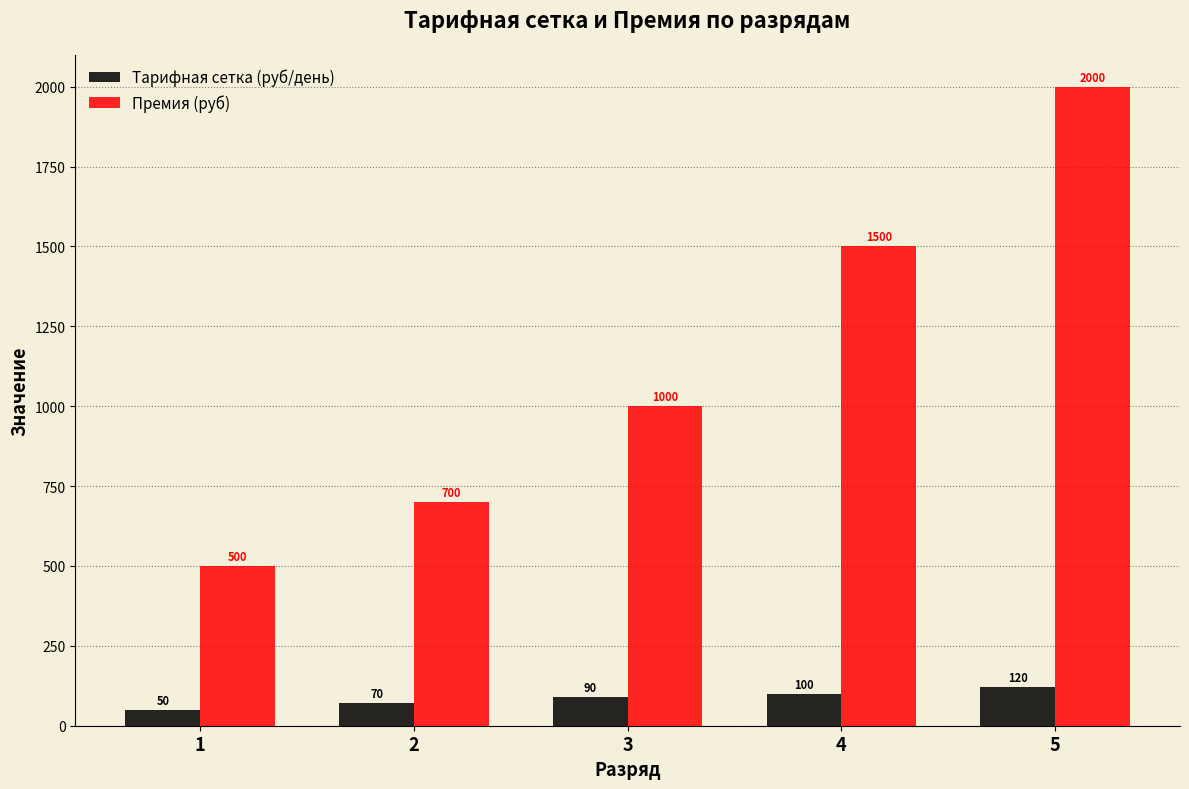

Which series has the widest spread of values?

Премия (руб)